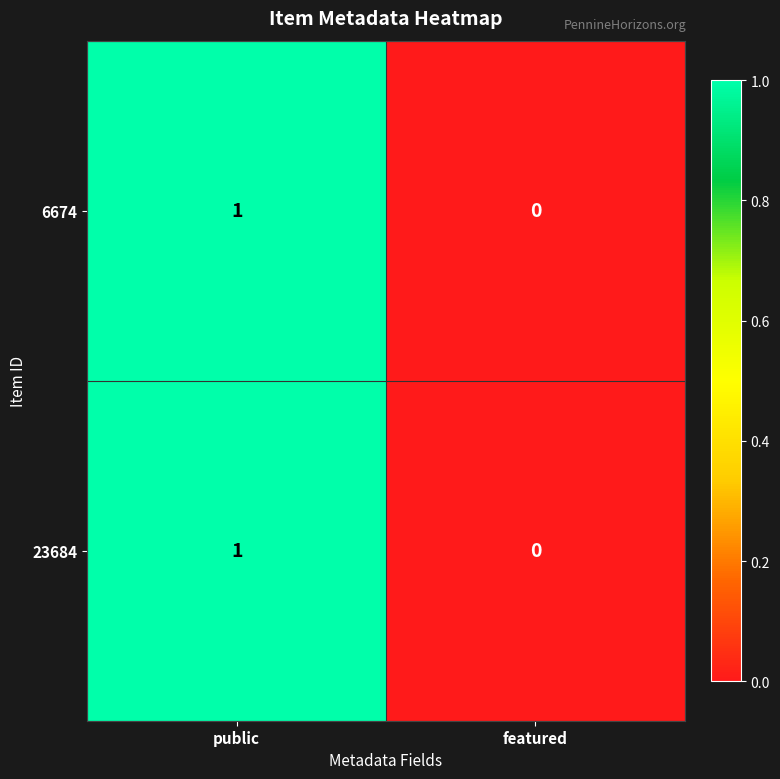

At which label is 23684 closest to 0?

featured